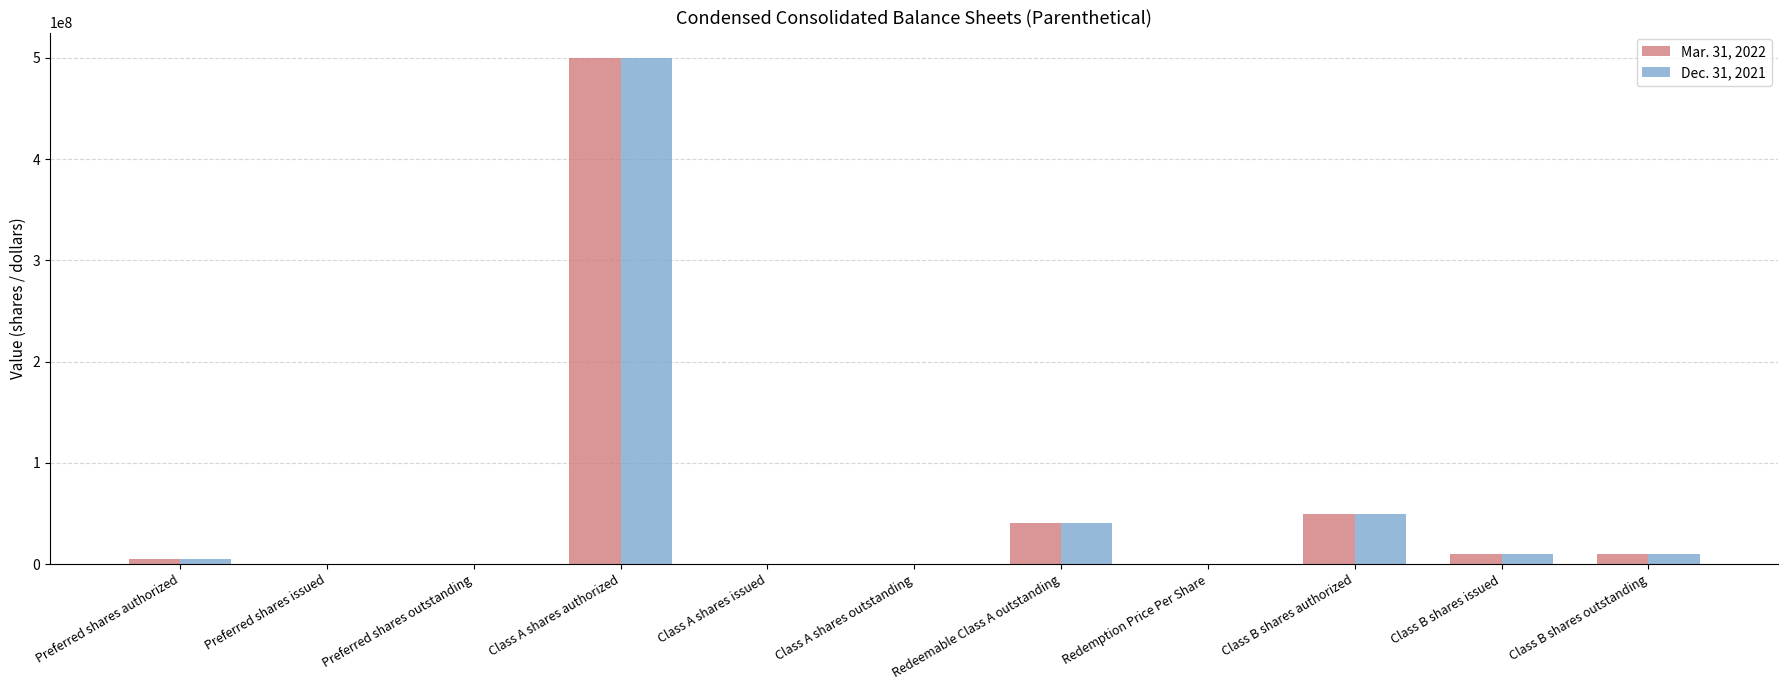

The Dec. 31, 2021 series shows 0 at Class A shares outstanding. True or false?

True